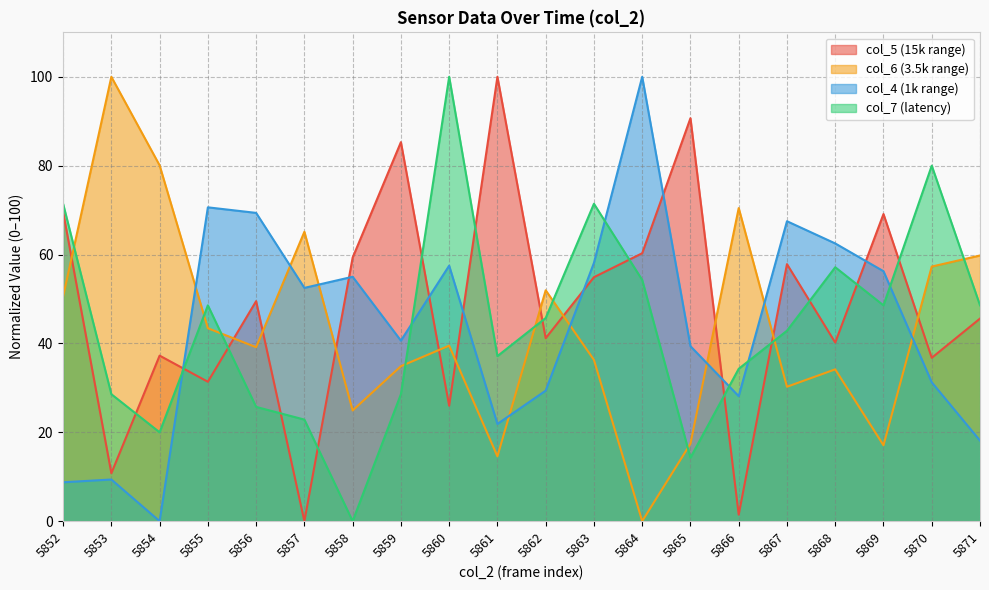

In col_5, how many points are lower than both neighbors (excluding endpoints)?

8